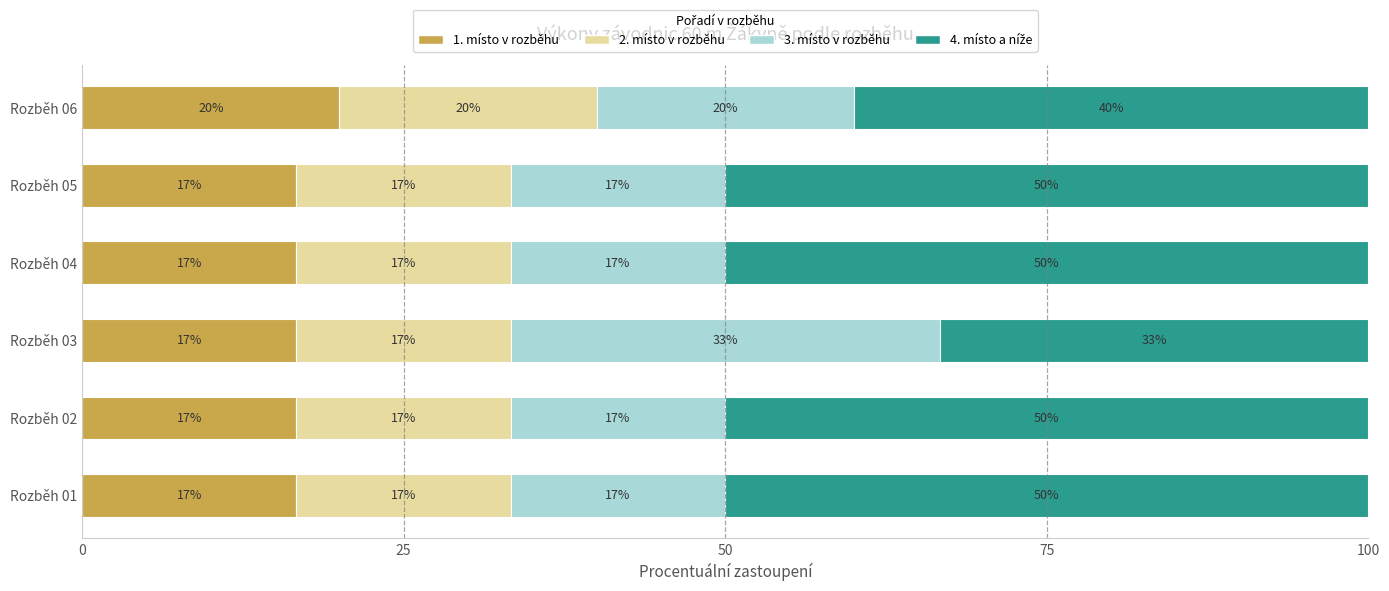

Rank the series by their maximum value, from lowest to highest.

1. místo v rozběhu, 2. místo v rozběhu, 3. místo v rozběhu, 4. místo a níže